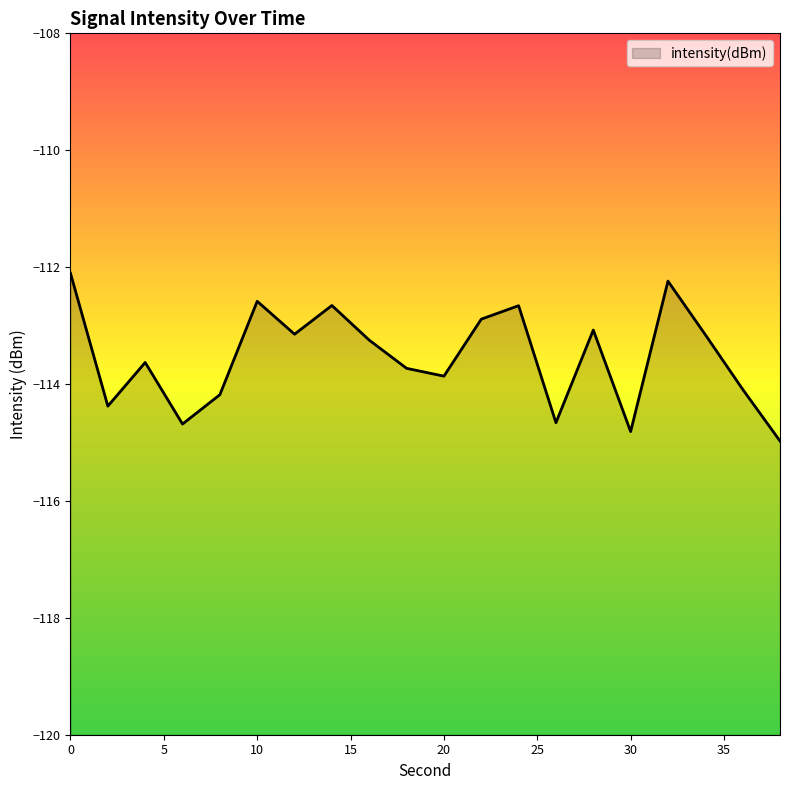

How many data points are less than -113?

14